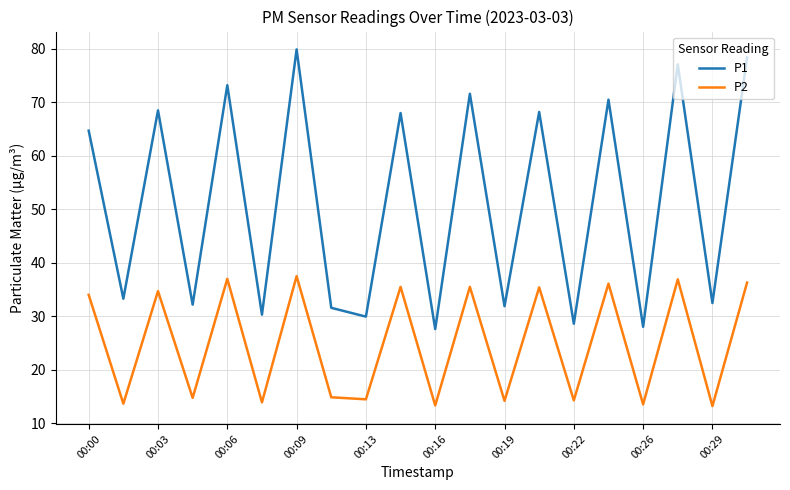

What is the minimum value for P2?

13.2